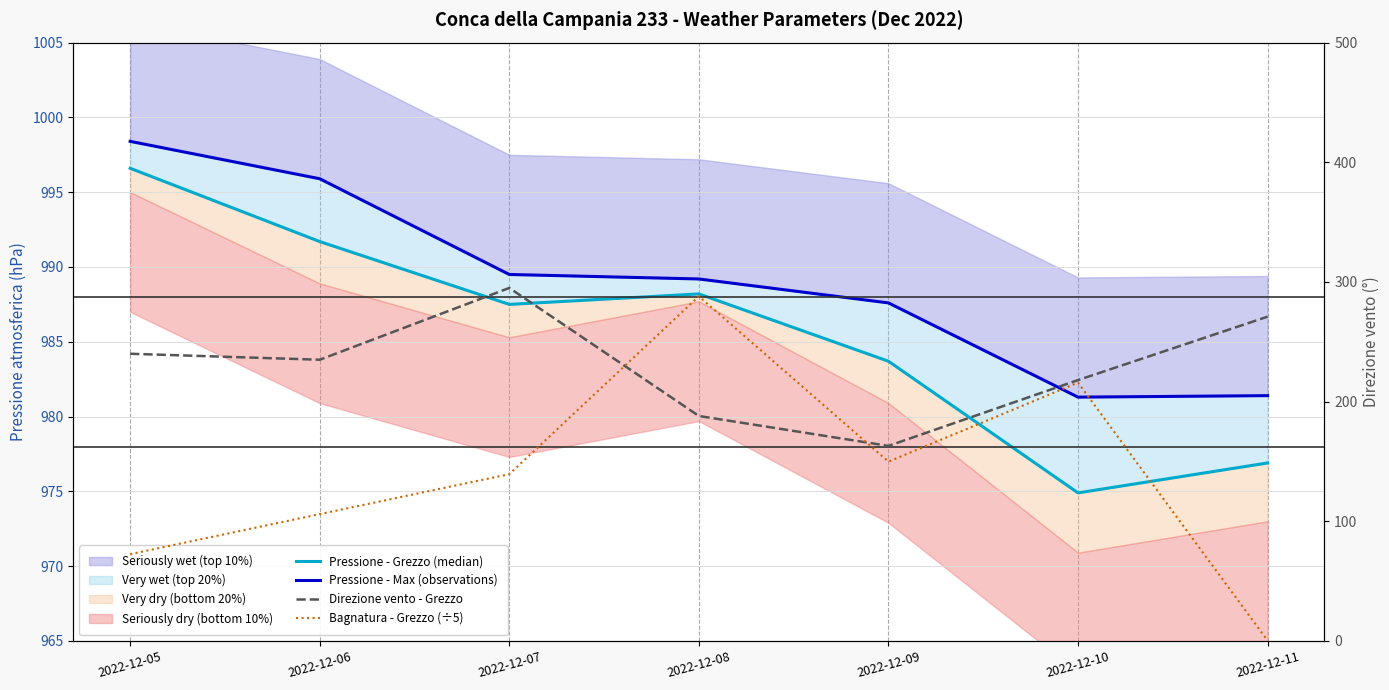

Which series has the largest range (max minus min)?

Bagnatura - Grezzo (÷5)